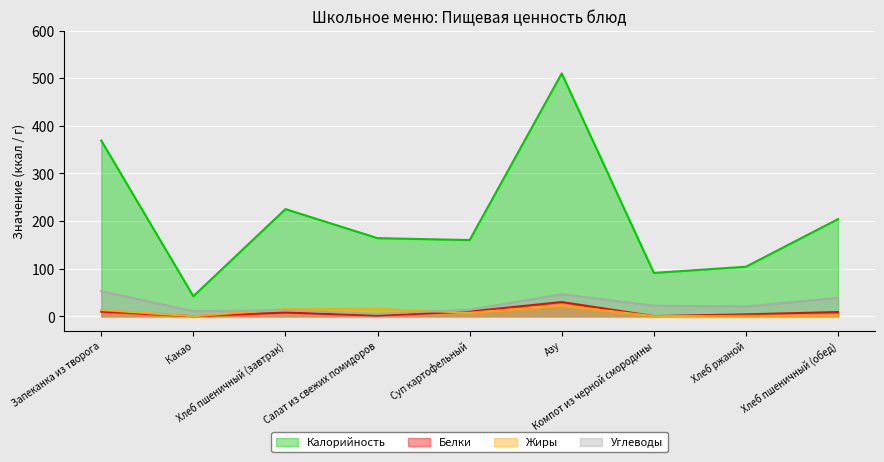

The value of Калорийность at Салат из свежих помидоров is 233.4. True or false?

False